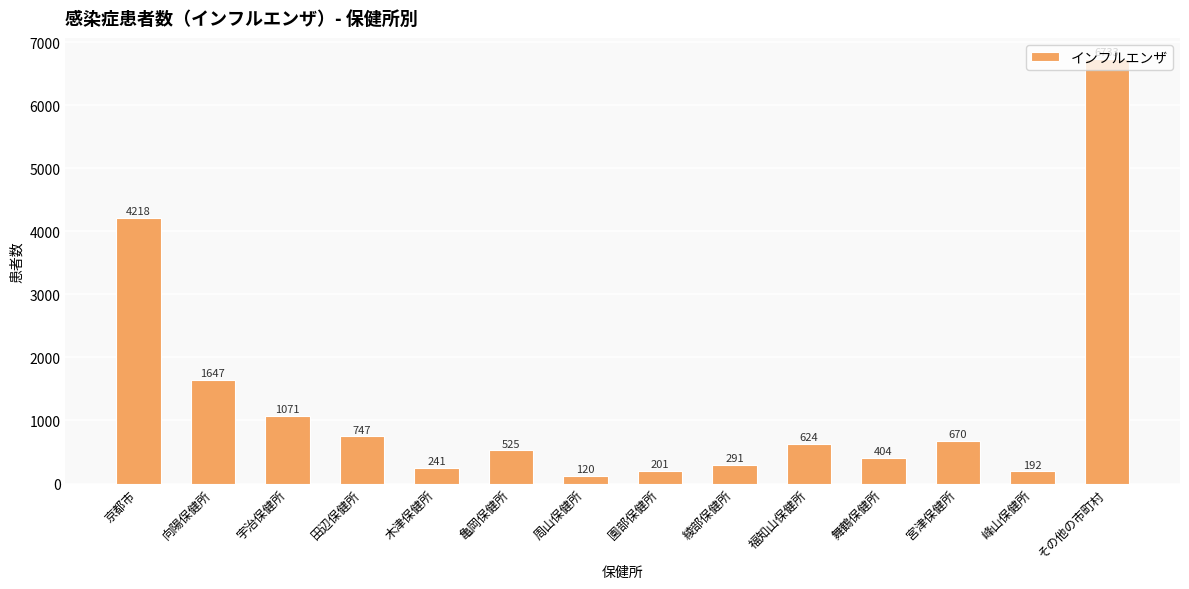

Which has a higher value, 舞鶴保健所 or 田辺保健所?

田辺保健所